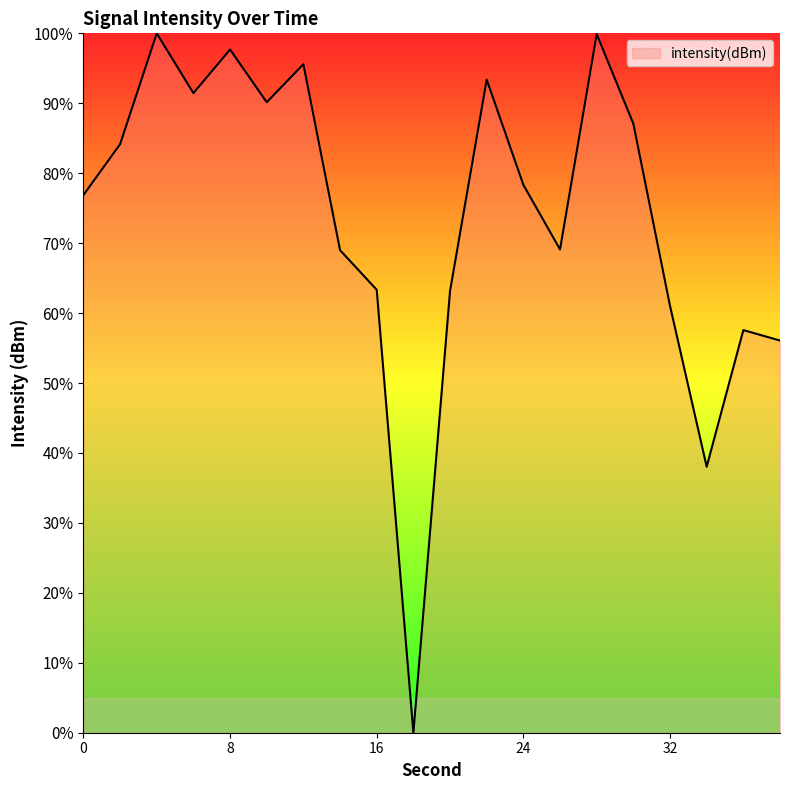

What is the greatest value displayed?

100.0